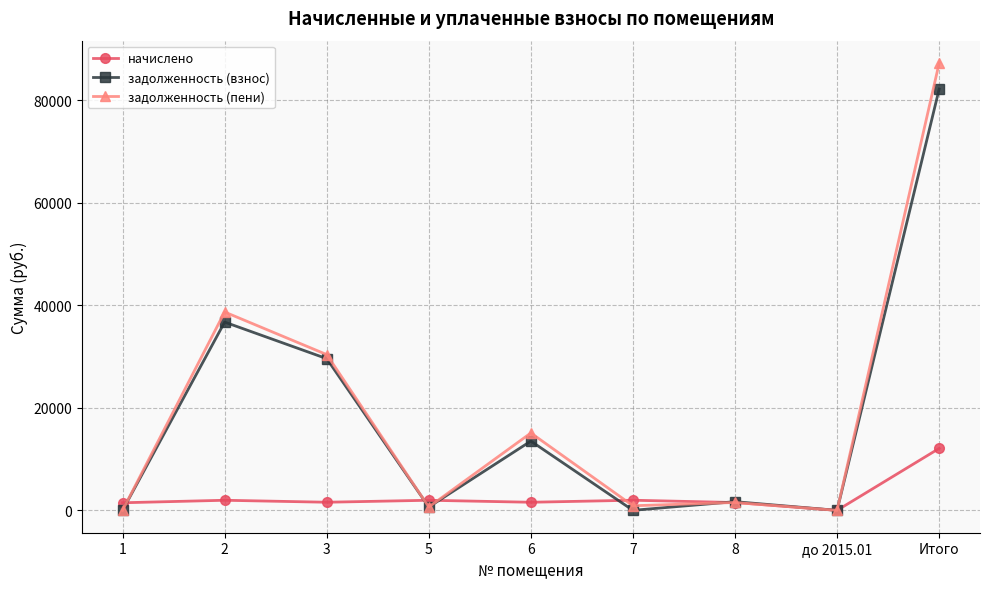

What is the total value across all series at 7?

2877.8